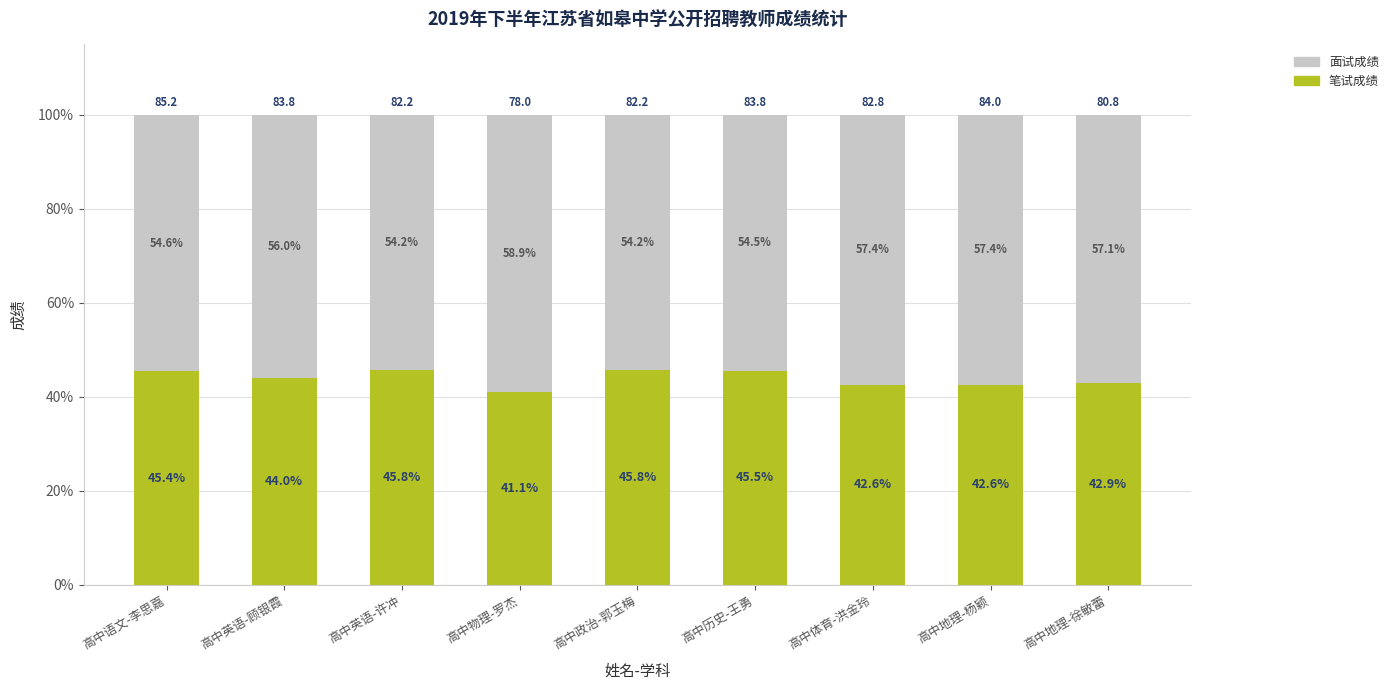

True or false: 笔试成绩 has a value of 45.4 at 高中语文-李思嘉.

True